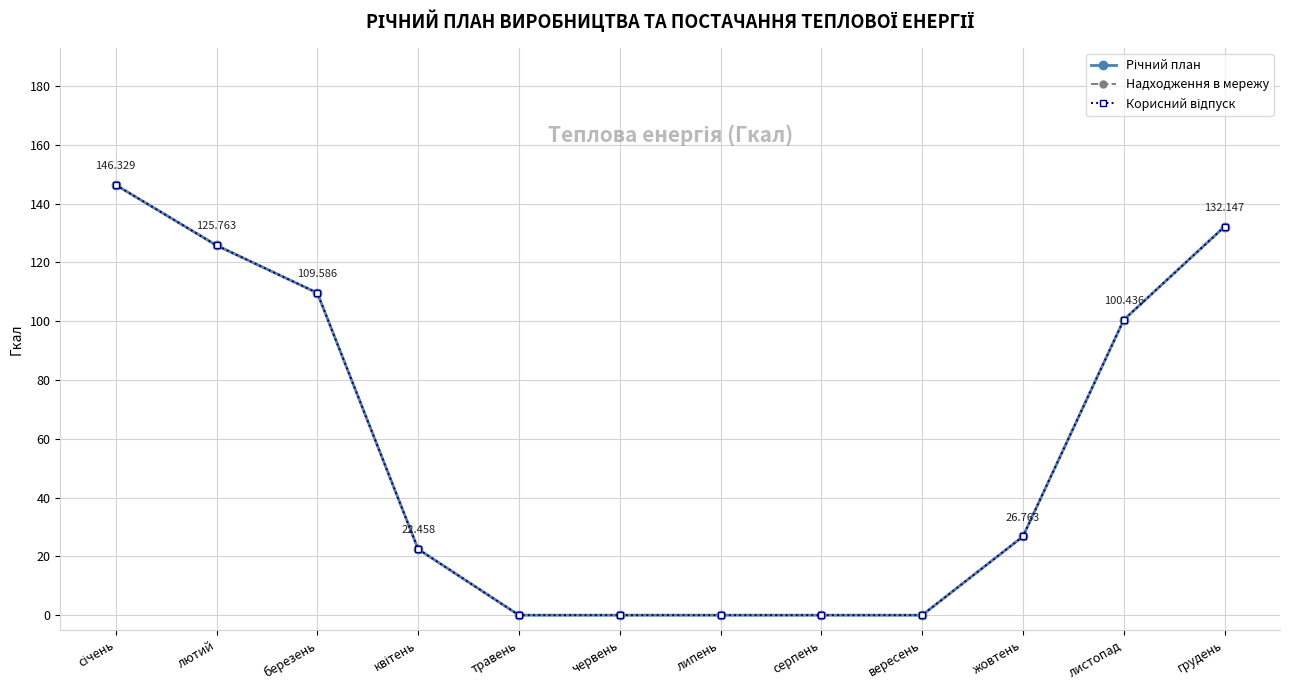

Is this an area chart (filled region under the line)?

No